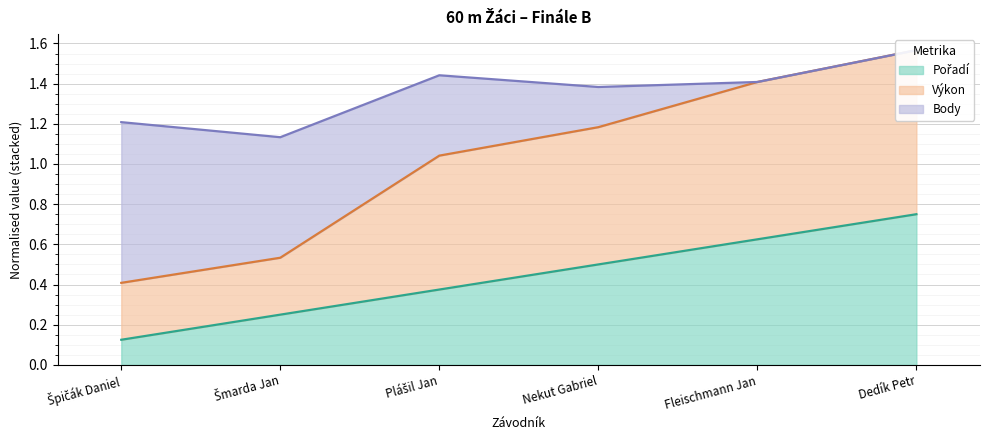

Which category has the lowest value in the Výkon series?

Špičák Daniel